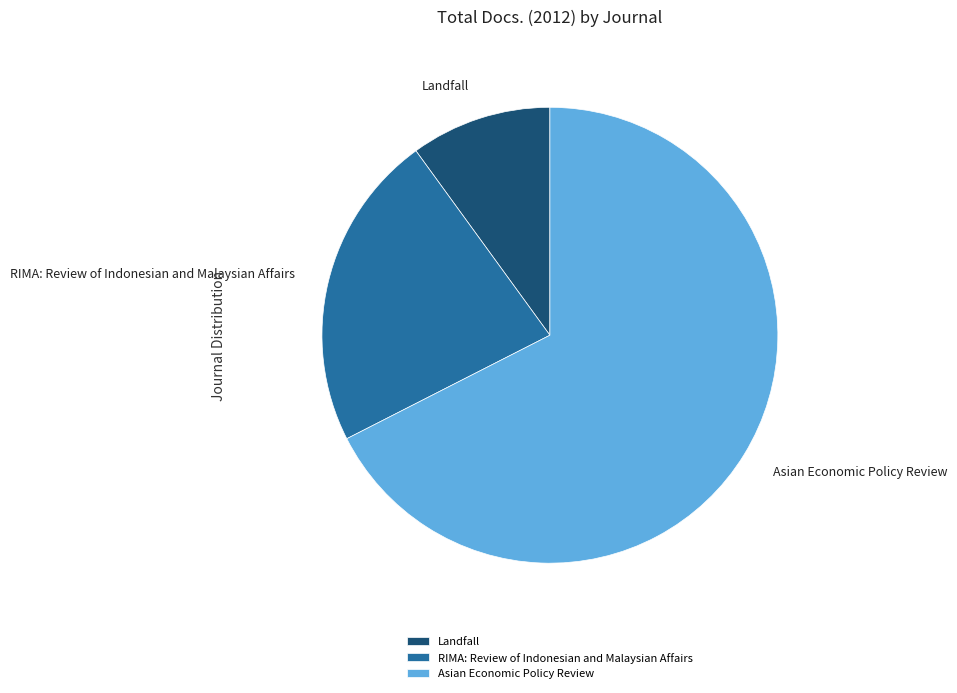

What is the largest slice in the pie chart?

Asian Economic Policy Review